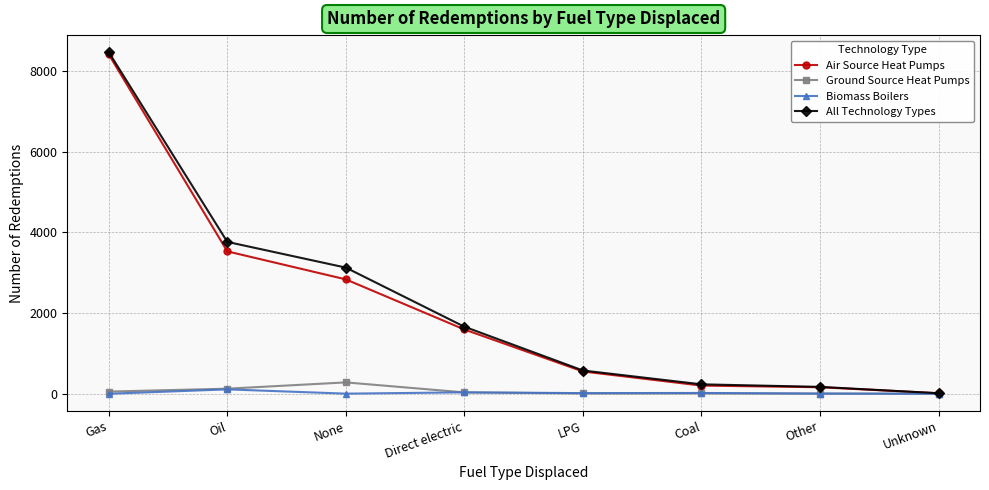

The value of All Technology Types at LPG is 577. True or false?

True